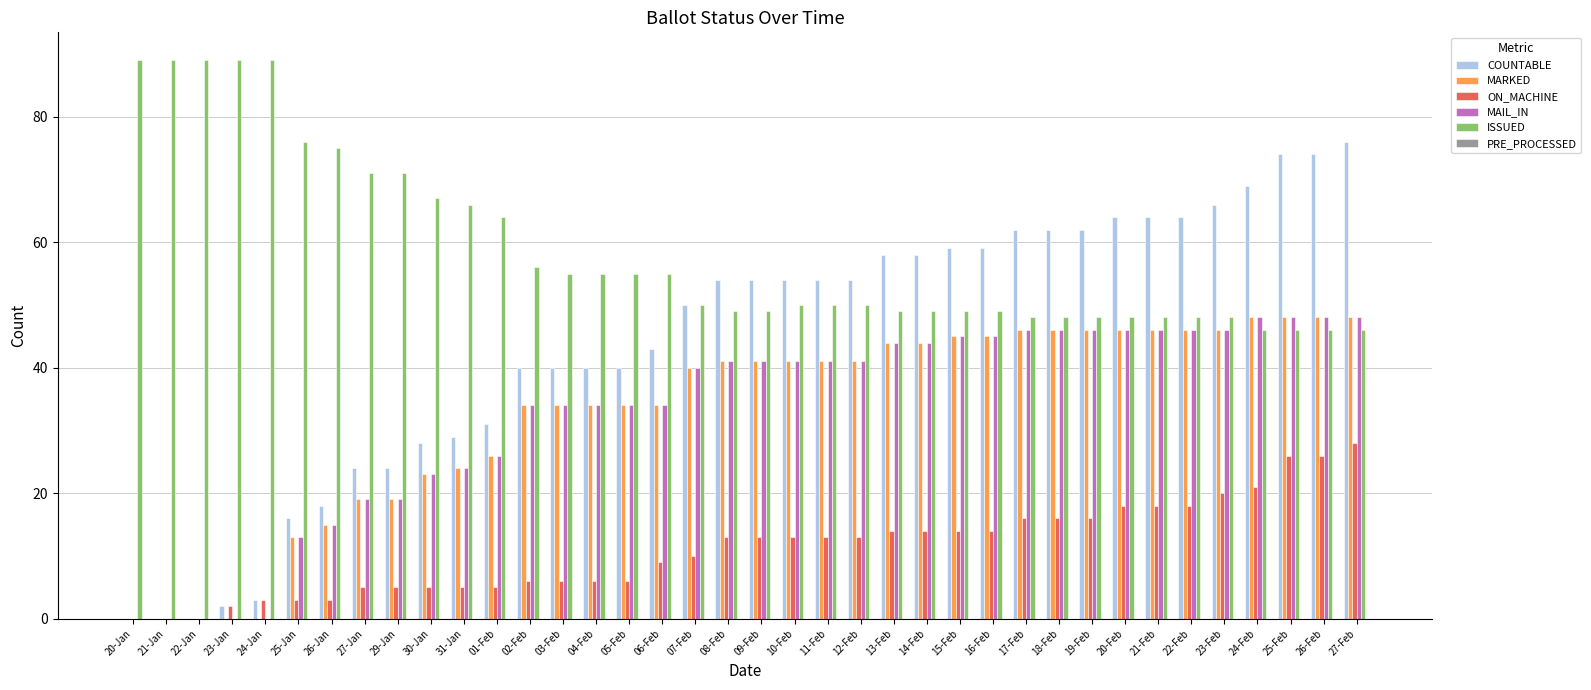

Count the number of data series in this chart.

5